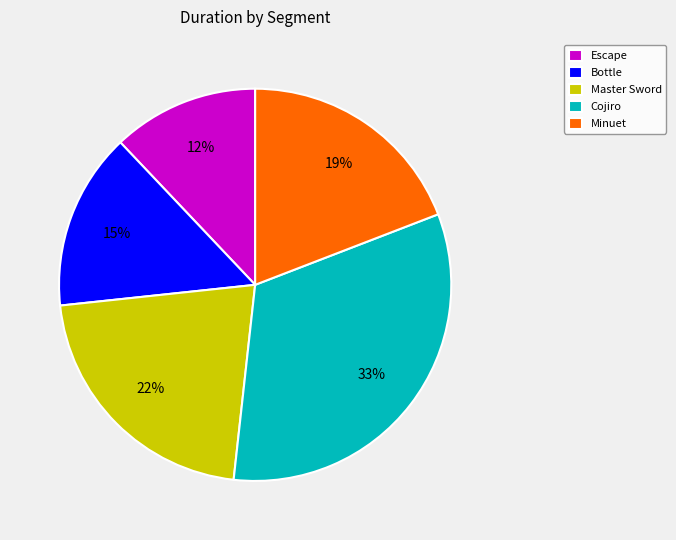

To the nearest percent, what portion does Master Sword represent?

22%